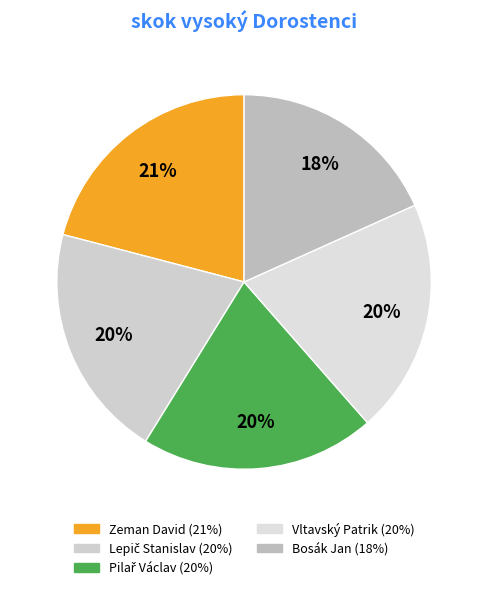

True or false: Bosák Jan accounts for 18% of the total.

True